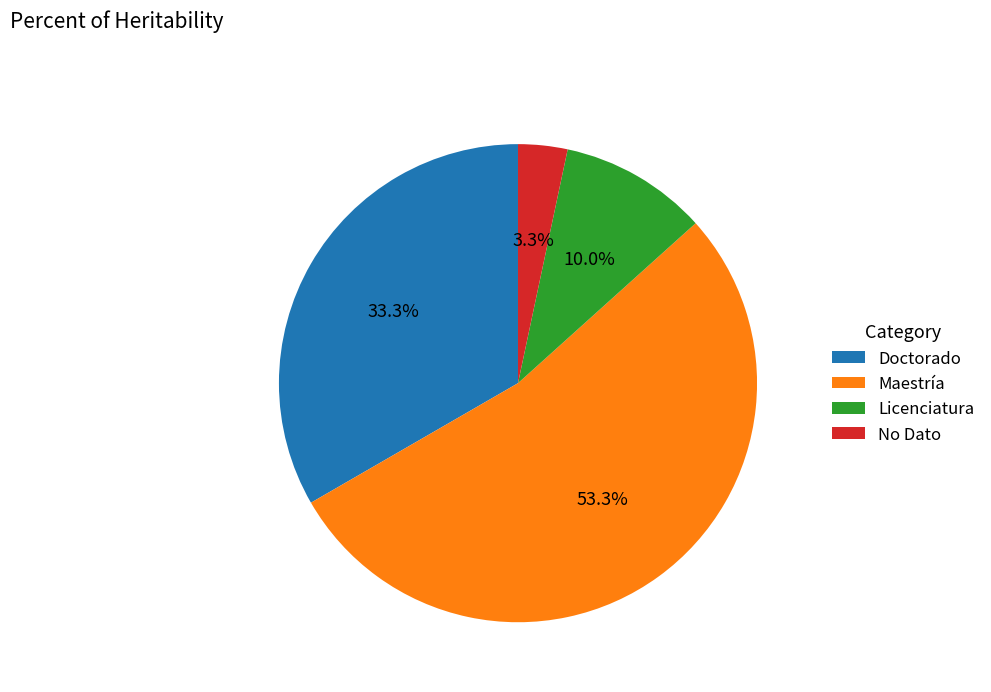

What is the smallest slice in the pie chart?

No Dato